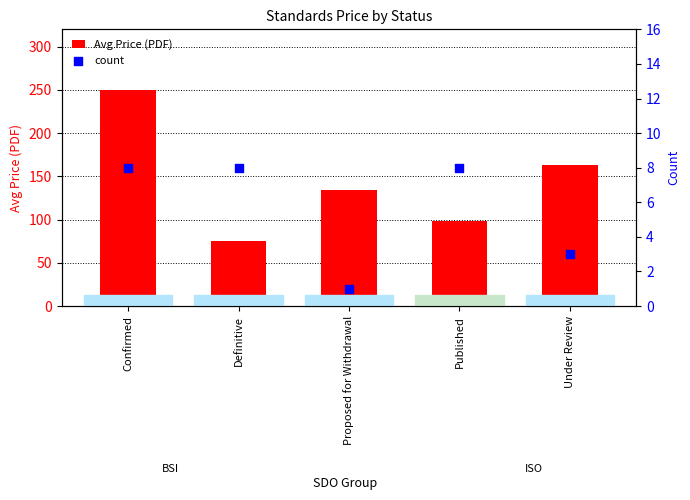

Which series contains the highest Y value?

Avg Price (PDF)